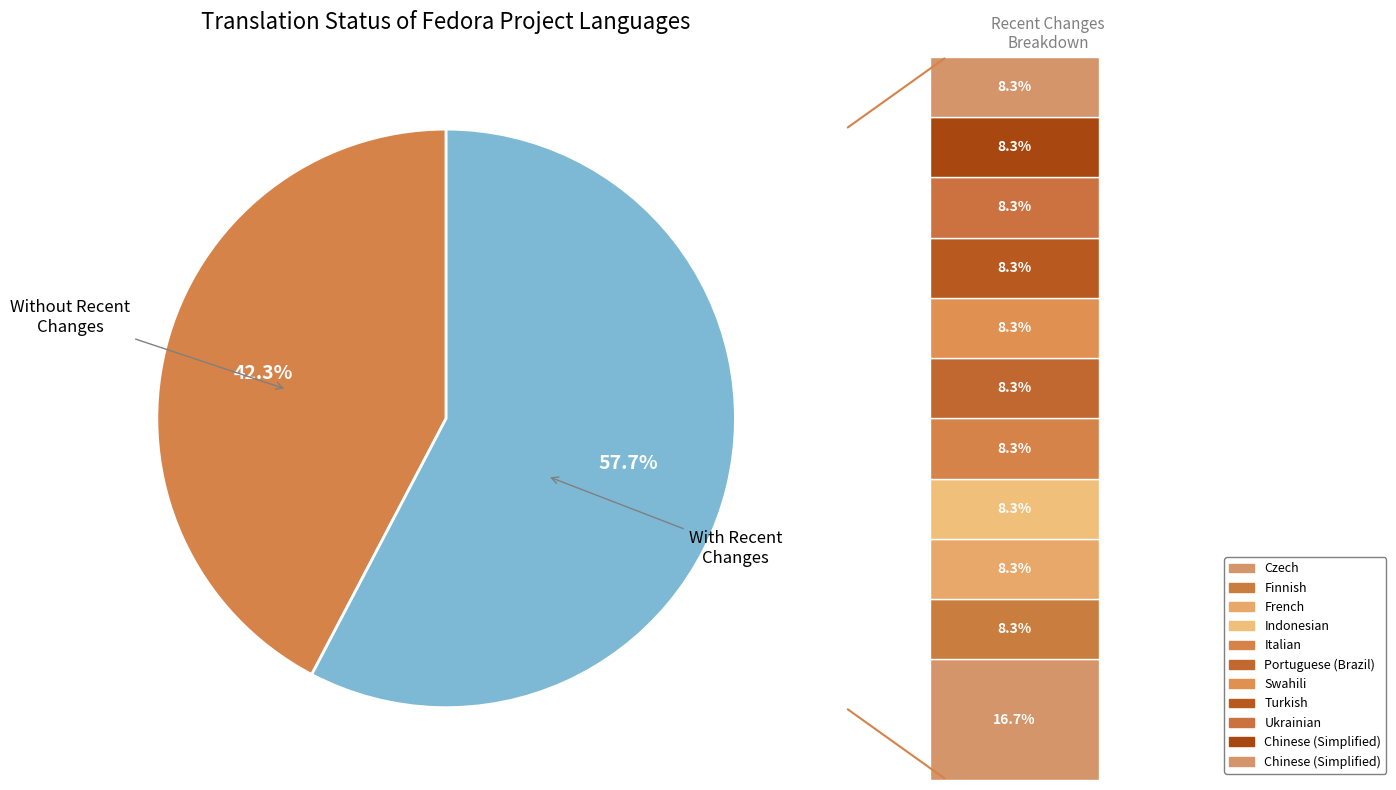

What percentage is the Indonesian slice, to the nearest percent?

5%